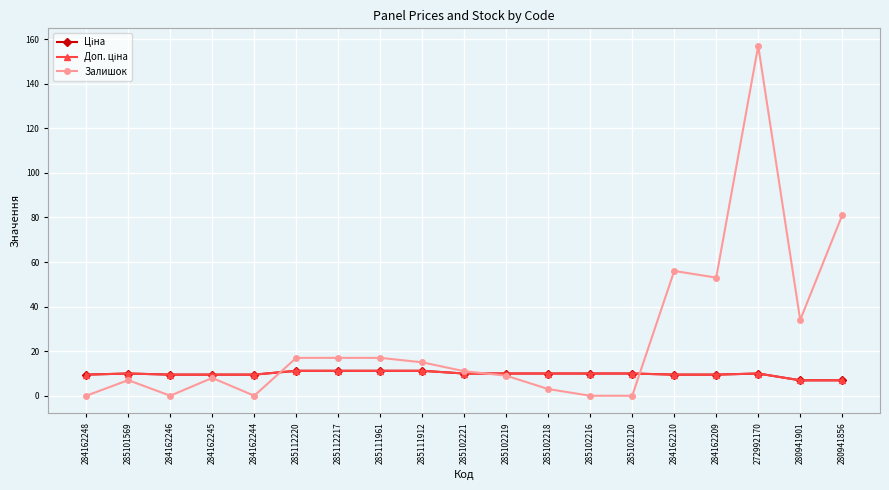

Which series has the largest total across all categories?

Залишок